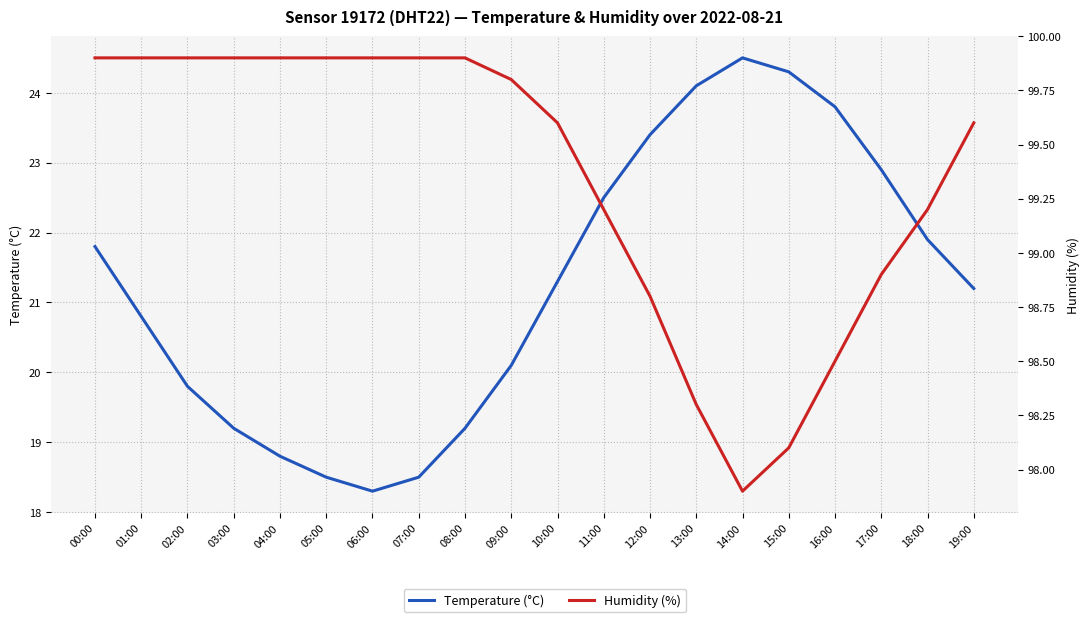

At which category does Temperature (°C) reach its first local peak?

14:00